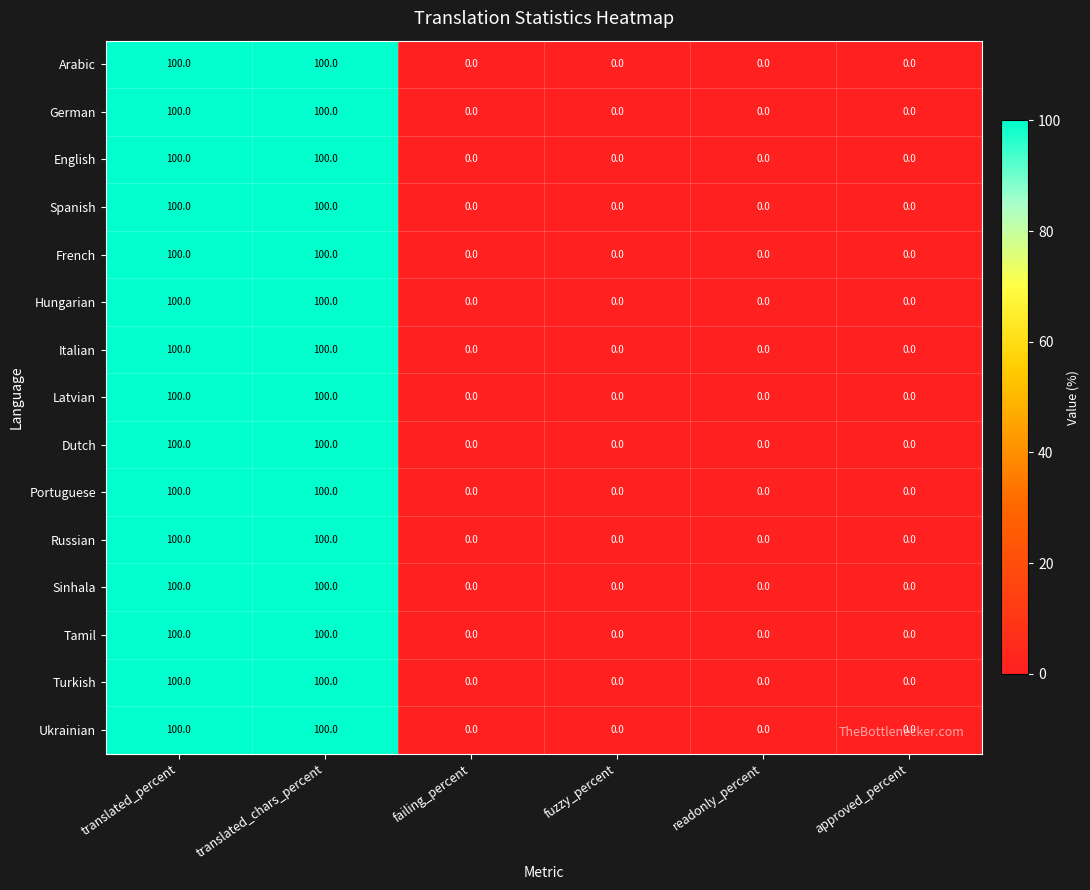

What value does the Portuguese series have at translated_chars_percent, to the nearest 5?

100